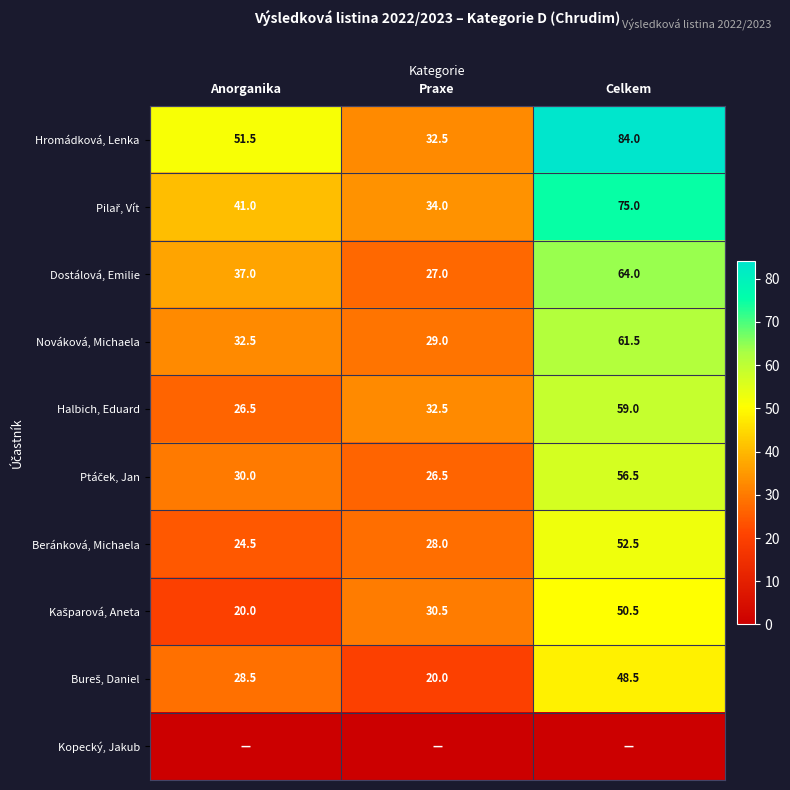

List the labels in order of Hromádková, Lenka value, largest first.

Celkem, Anorganika, Praxe